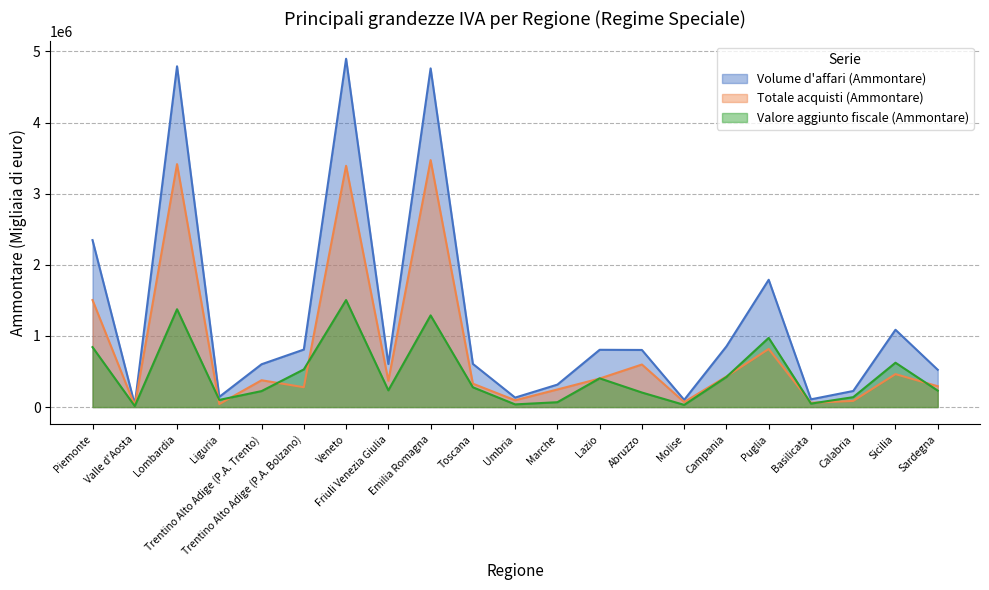

True or false: Volume d'affari (Ammontare) and Valore aggiunto fiscale (Ammontare) cross at least once.

False